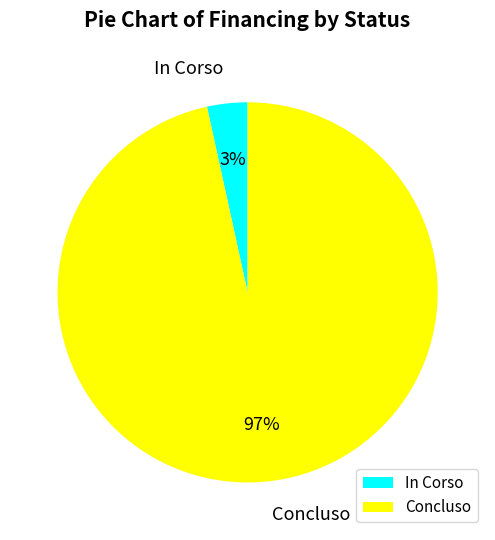

Which category has the smallest portion of the pie?

In Corso